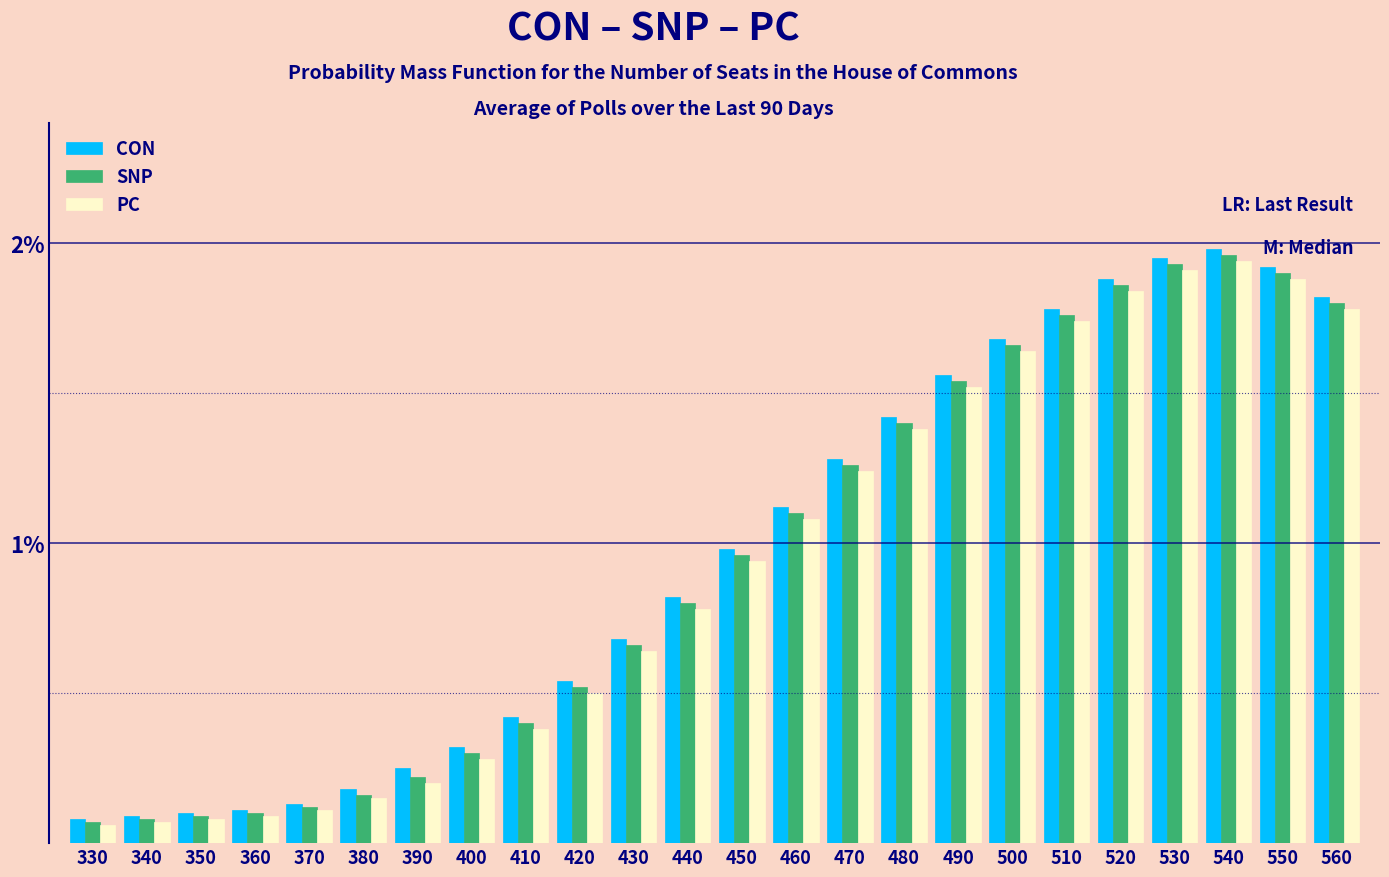

Is the value of PC at 480 greater than the value of CON at 420?

Yes